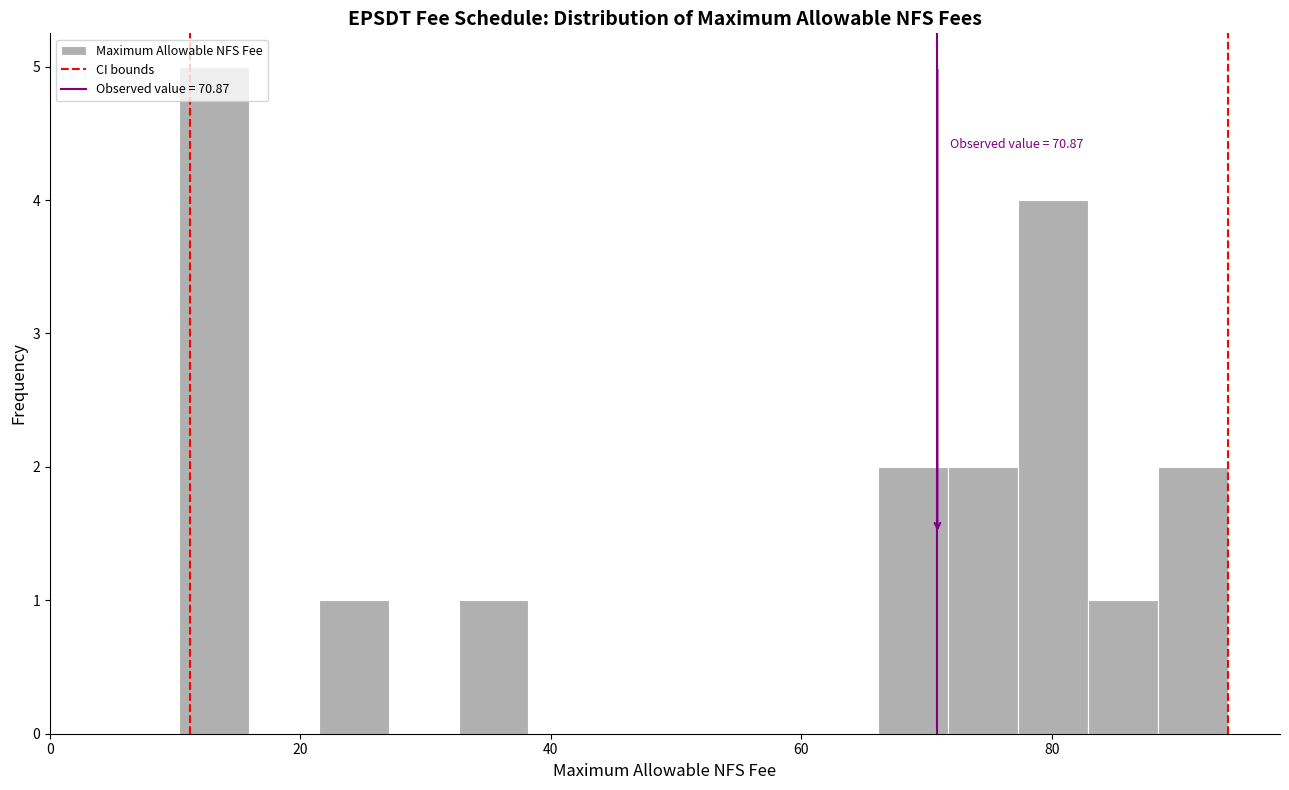

Read against the x-axis, roughly where is the centre of the tallest bar?

14